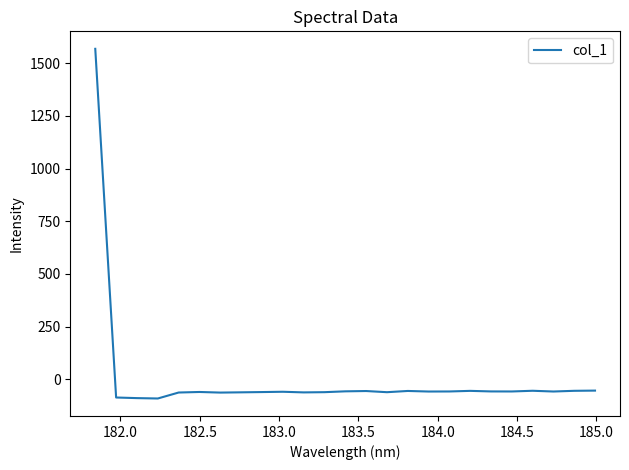

Is this an area chart (filled region under the line)?

No